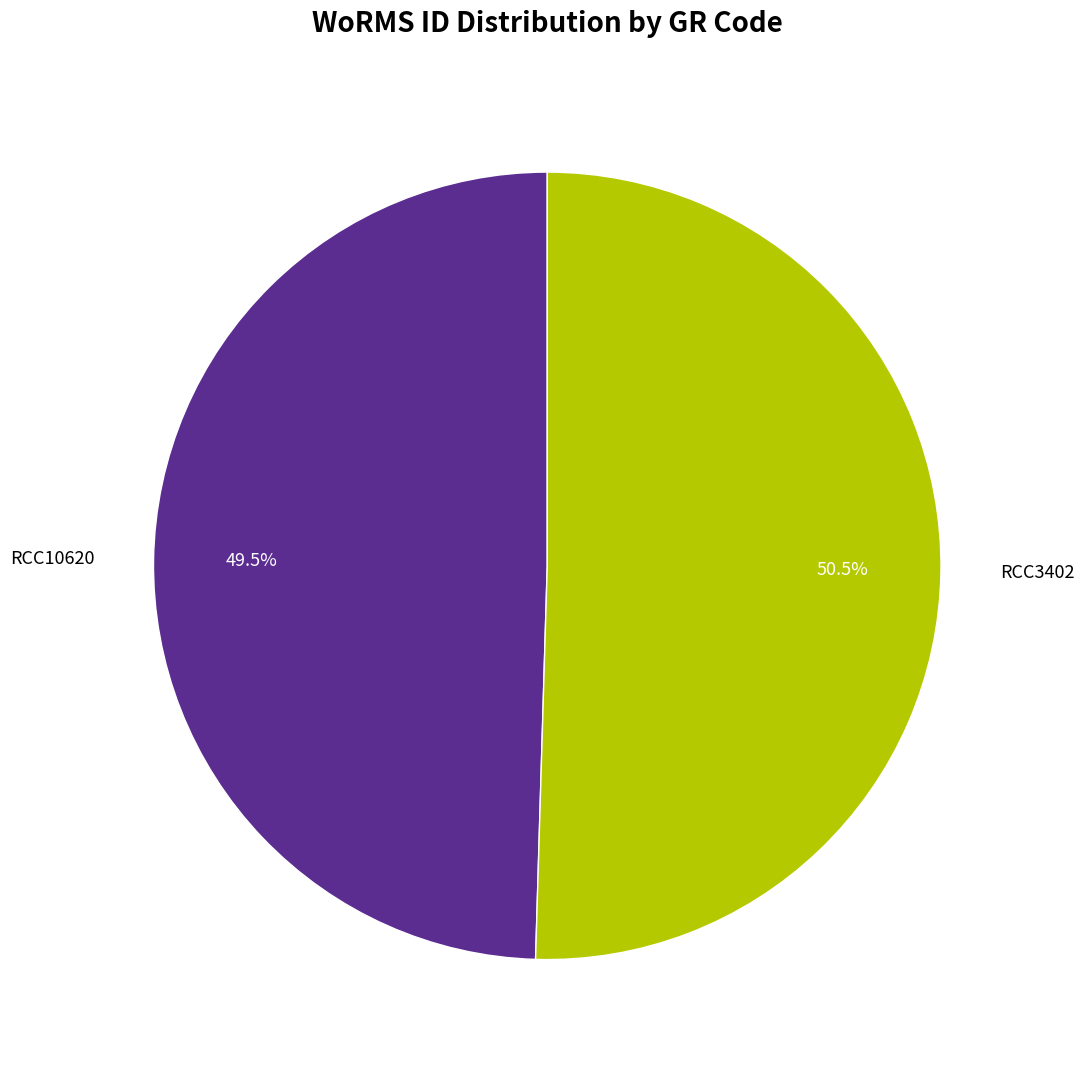

Is there any slice that represents more than half of the pie?

Yes